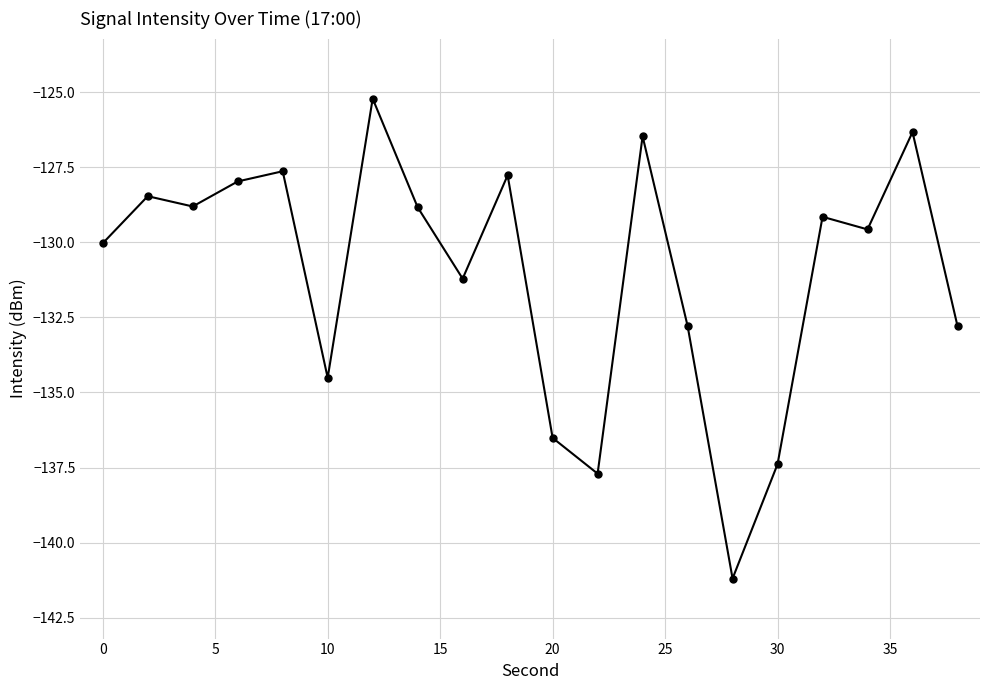

What is the difference between the second highest and minimum values?

14.9